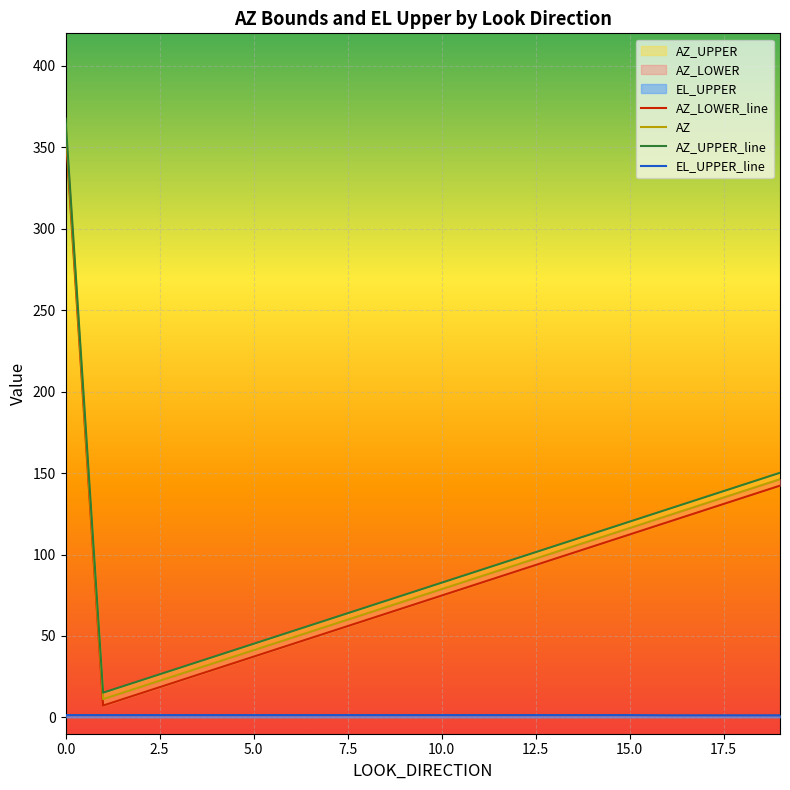

Is the value of AZ at 5 greater than the value of EL_UPPER at 19?

Yes